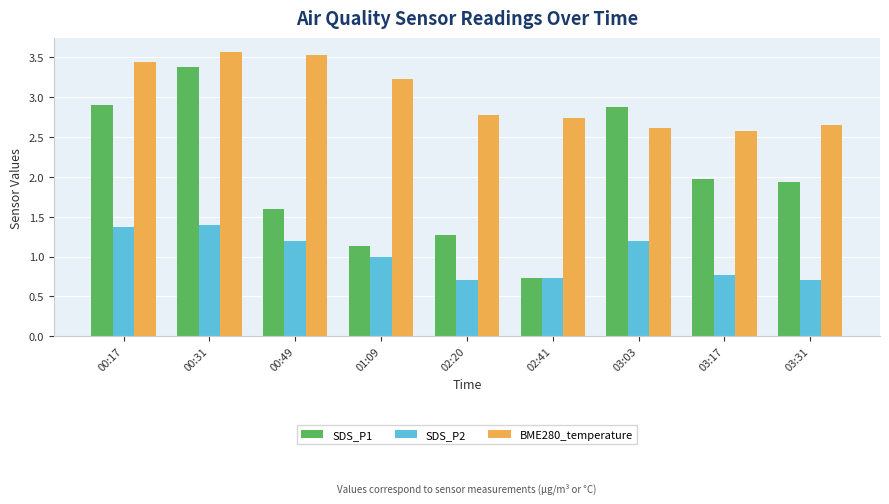

Where does the SDS_P1 series first go above 1?

00:17